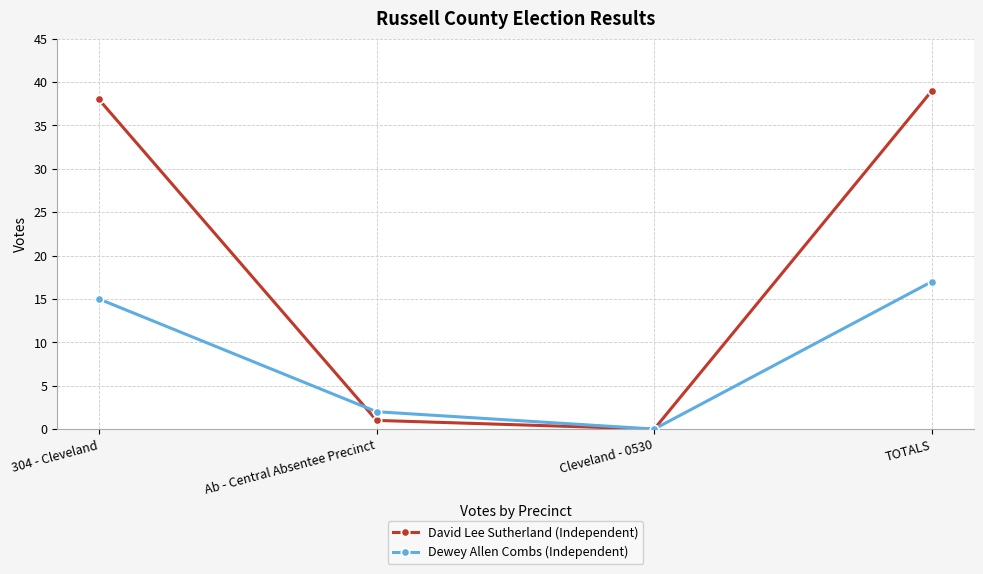

What are all the series names shown in the legend?

David Lee Sutherland (Independent), Dewey Allen Combs (Independent)